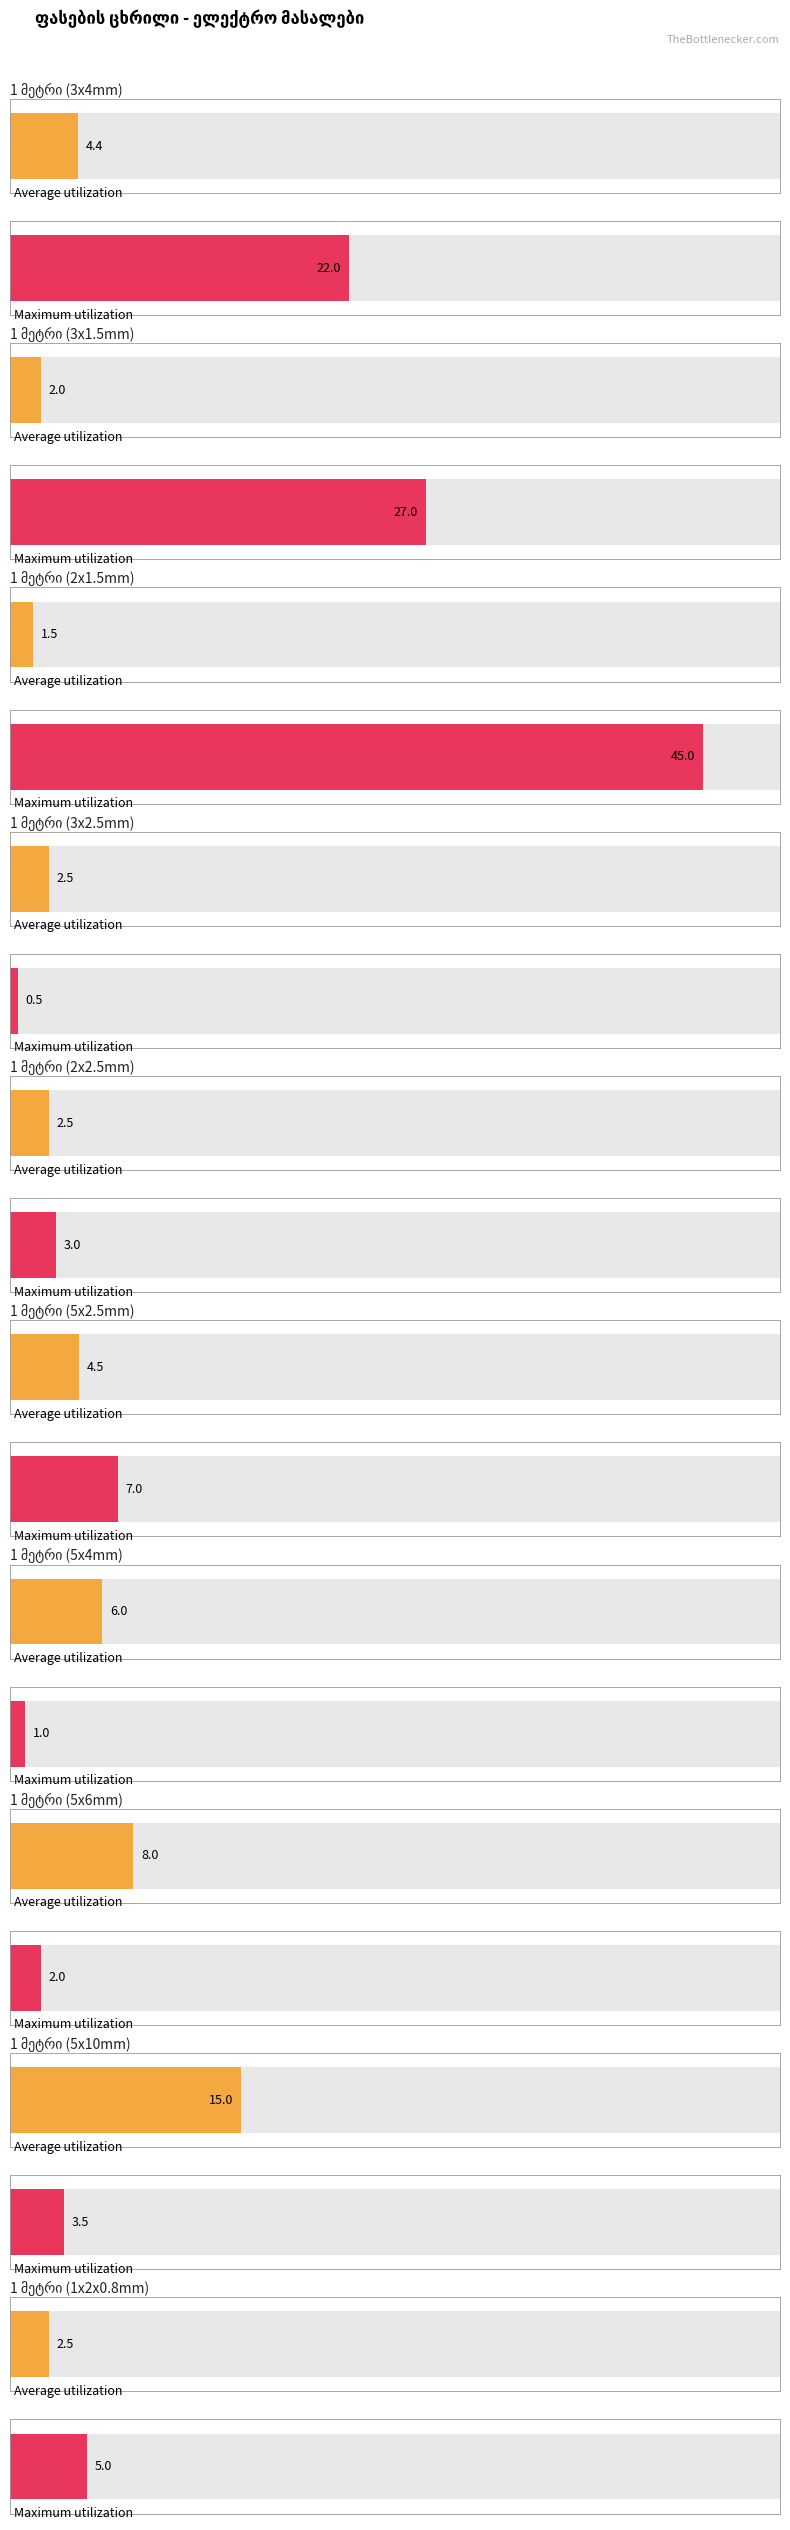

What is the spread (max minus min) of values at 1 მეტრი (3x1.5mm)?

25.0